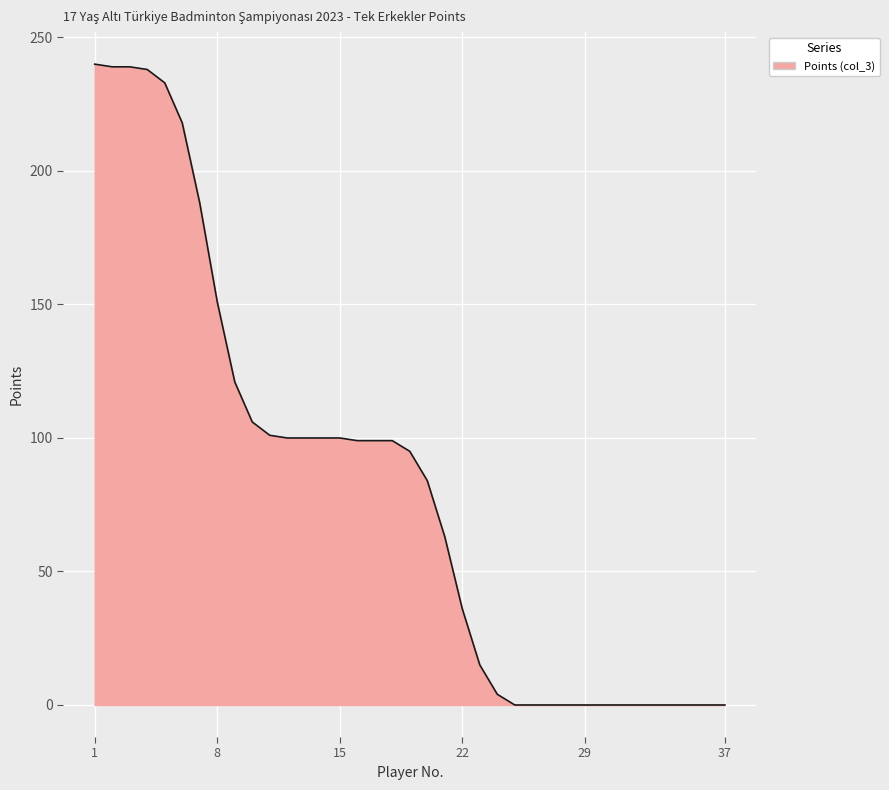

What is the greatest value displayed?

240